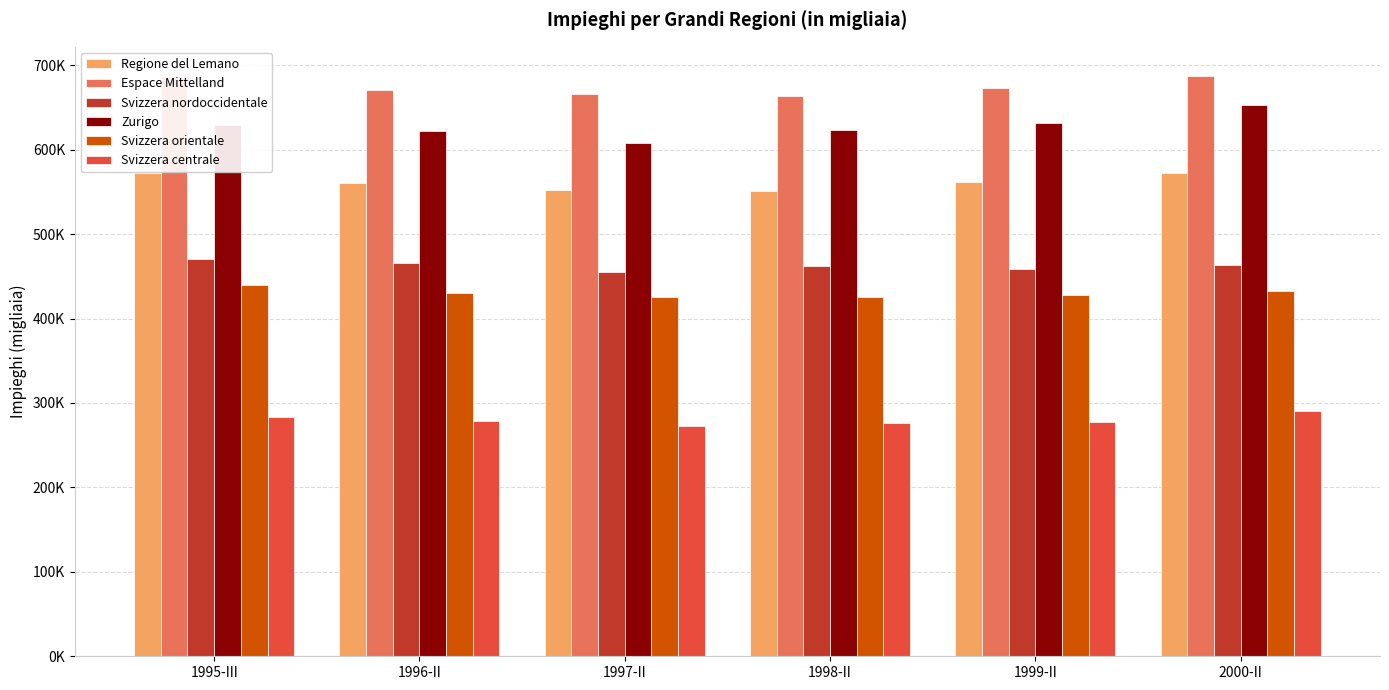

Are the bars horizontal?

No